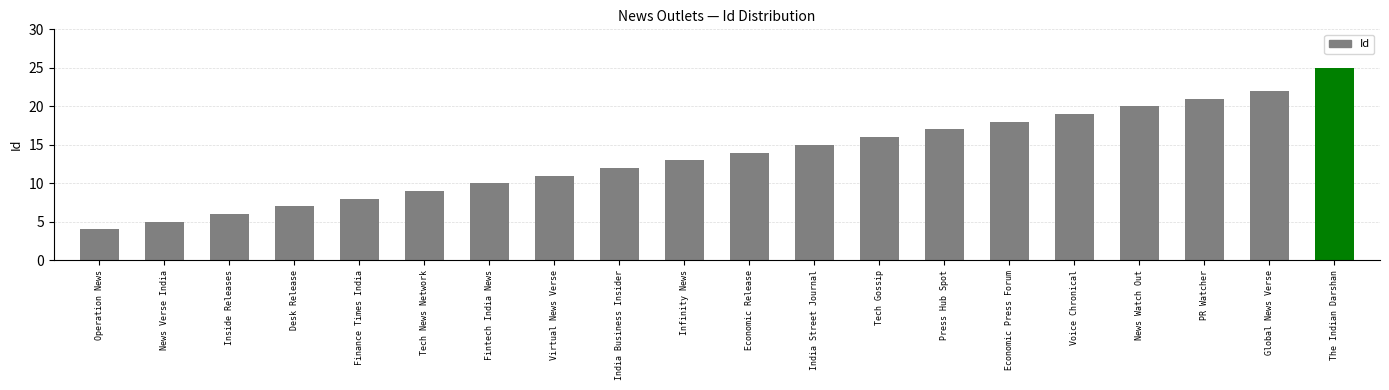

What is the average value?

14